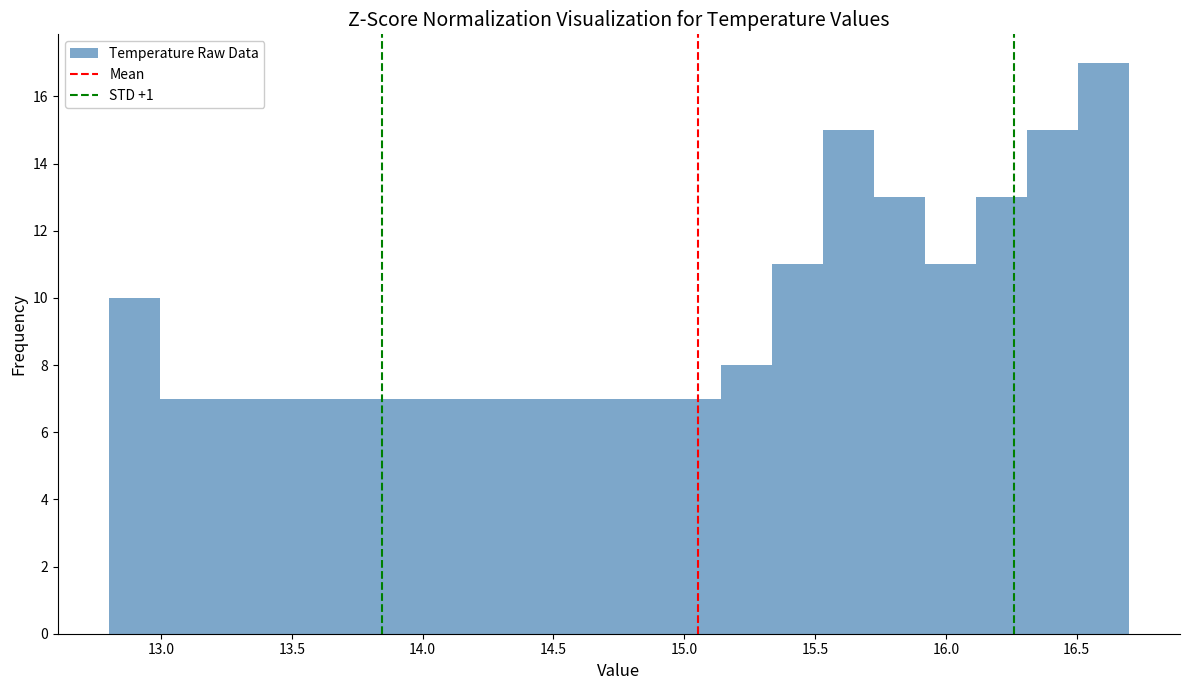

Read against the x-axis, roughly where is the centre of the tallest bar?

16.60